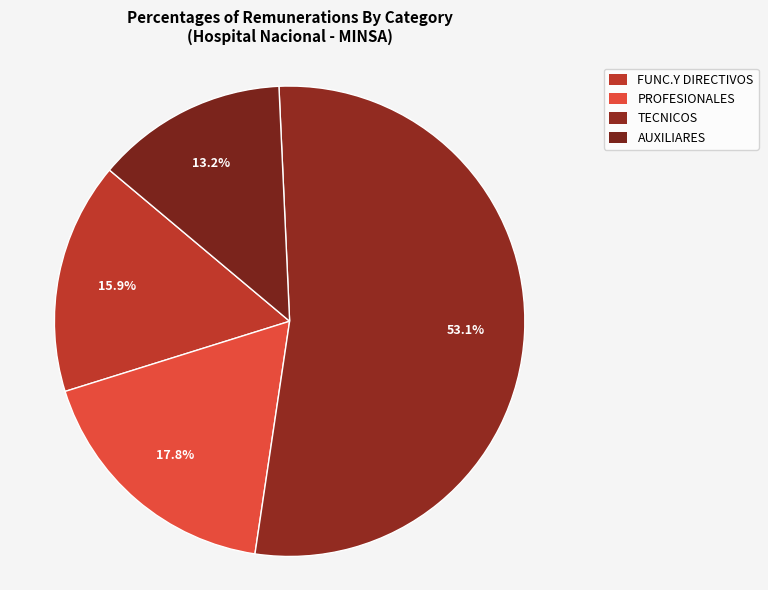

What is the ratio of the value at FUNC.Y DIRECTIVOS to the value at PROFESIONALES?

0.9